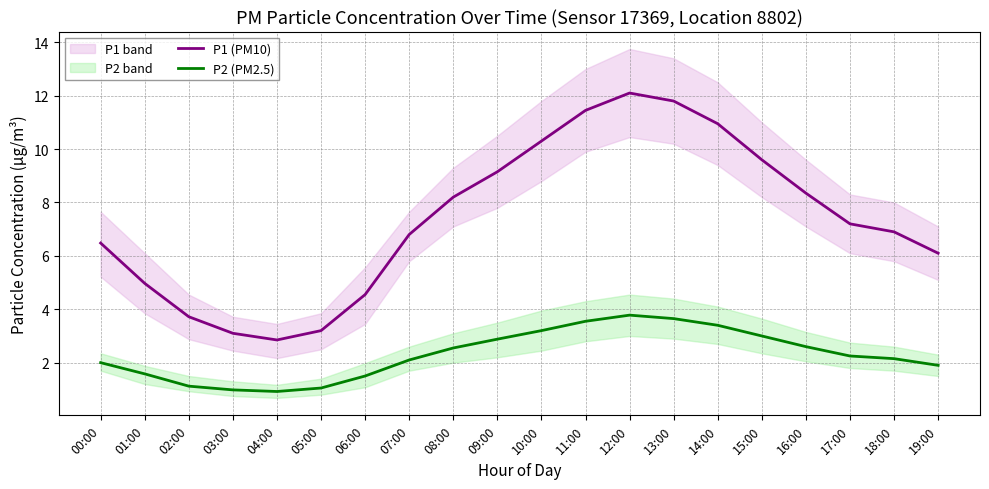

What is the difference between the P2 (PM2.5) values at 16:00 and 06:00?

1.1